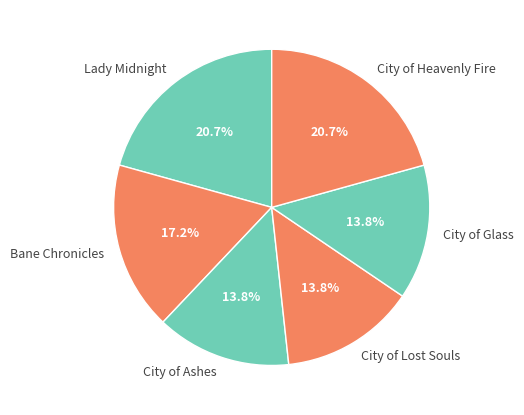

True or false: Lady Midnight accounts for 21% of the total.

True